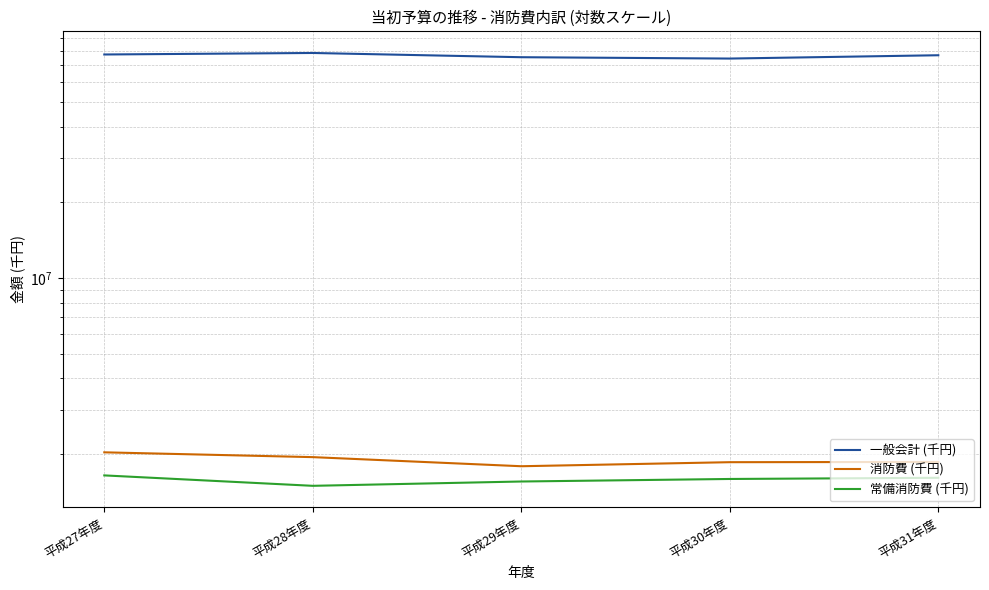

How many lines are shown in the chart?

3